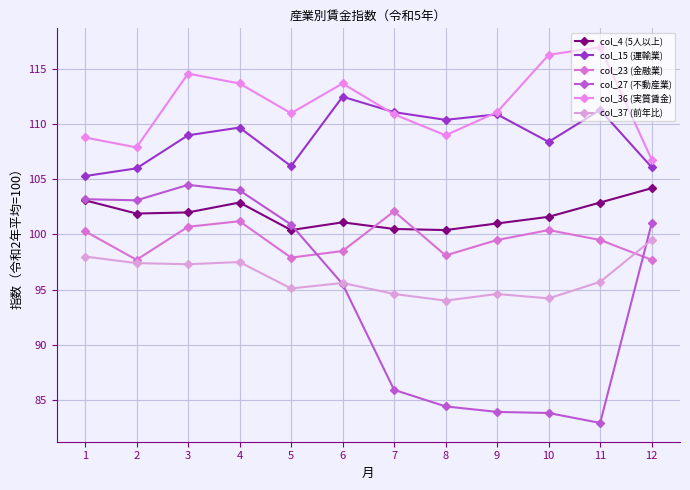

Reading left to right, extract all data points from this chart.

col_4 (5人以上): 103.1	101.9	102.0	102.9	100.4	101.1	100.5	100.4	101.0	101.6	102.9	104.2
col_15 (運輸業): 105.3	106.0	109.0	109.7	106.2	112.5	111.1	110.4	110.9	108.4	111.3	106.1
col_23 (金融業): 100.3	97.7	100.7	101.2	97.9	98.5	102.1	98.1	99.5	100.4	99.5	97.7
col_27 (不動産業): 103.2	103.1	104.5	104.0	100.9	95.5	85.9	84.4	83.9	83.8	82.9	101.0
col_36 (実質賃金): 108.8	107.9	114.6	113.7	111.0	113.7	110.9	109.0	111.1	116.3	117.0	106.8
col_37 (前年比): 98.0	97.4	97.3	97.5	95.1	95.6	94.6	94.0	94.6	94.2	95.7	99.5